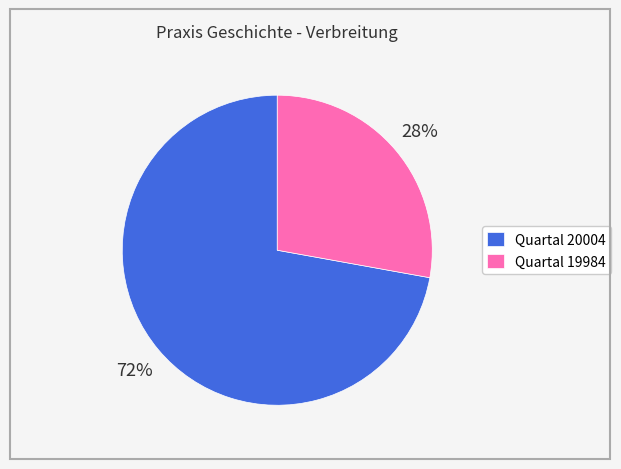

To the nearest percent, what is the average slice percentage?

50%